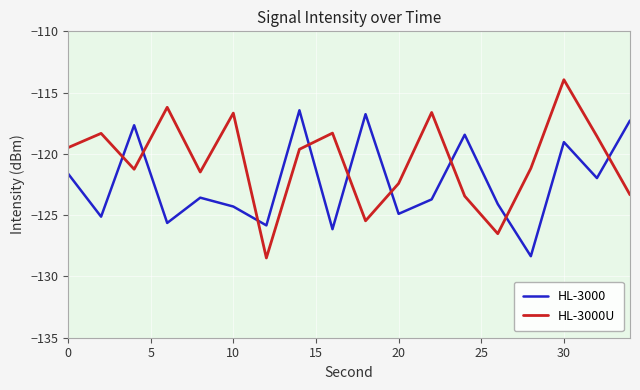

Which series has the largest range (max minus min)?

HL-3000U